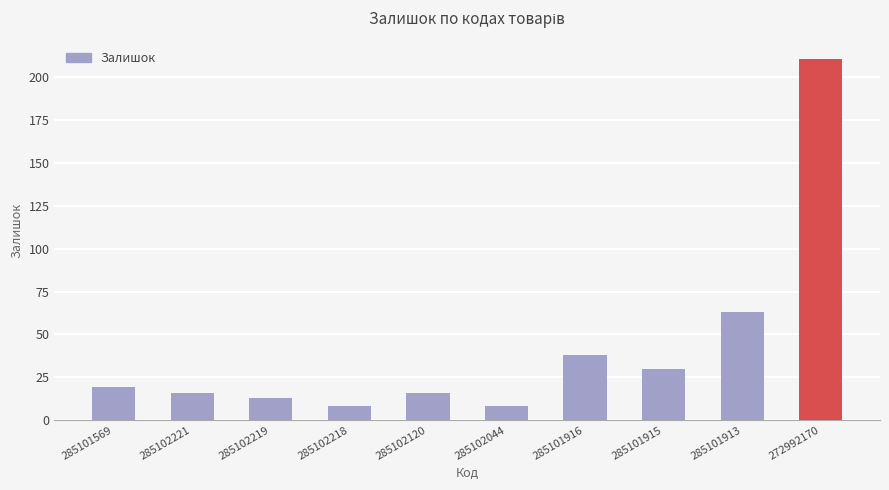

Count the number of data series in this chart.

1